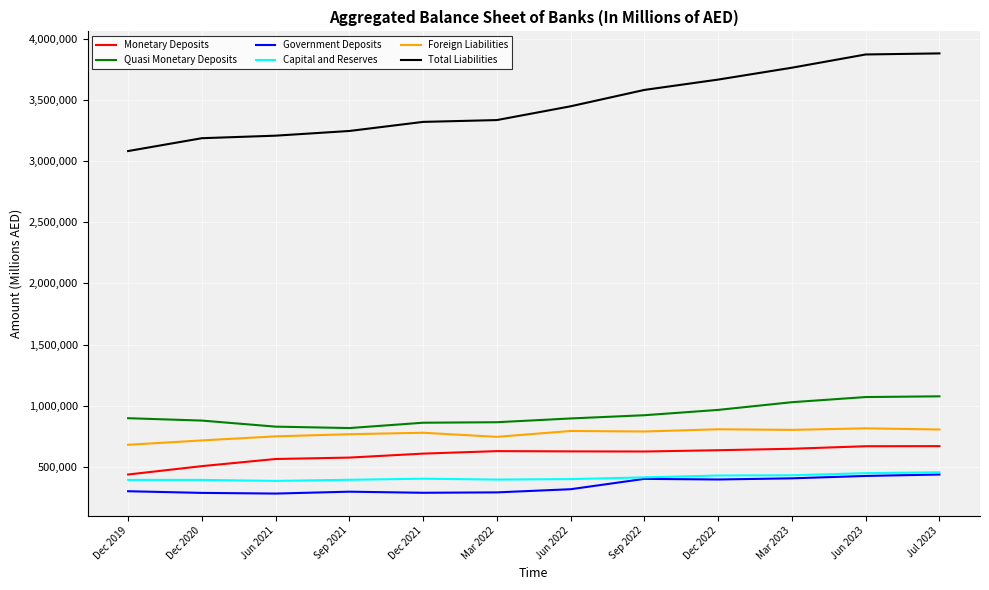

In Foreign Liabilities, how many points are lower than both neighbors (excluding endpoints)?

3